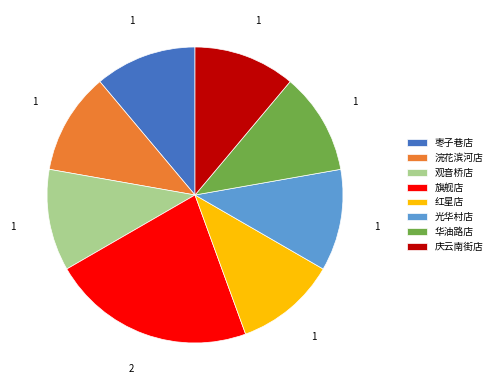

Combined, do 华油路店 and 观音桥店 account for over 50%?

No